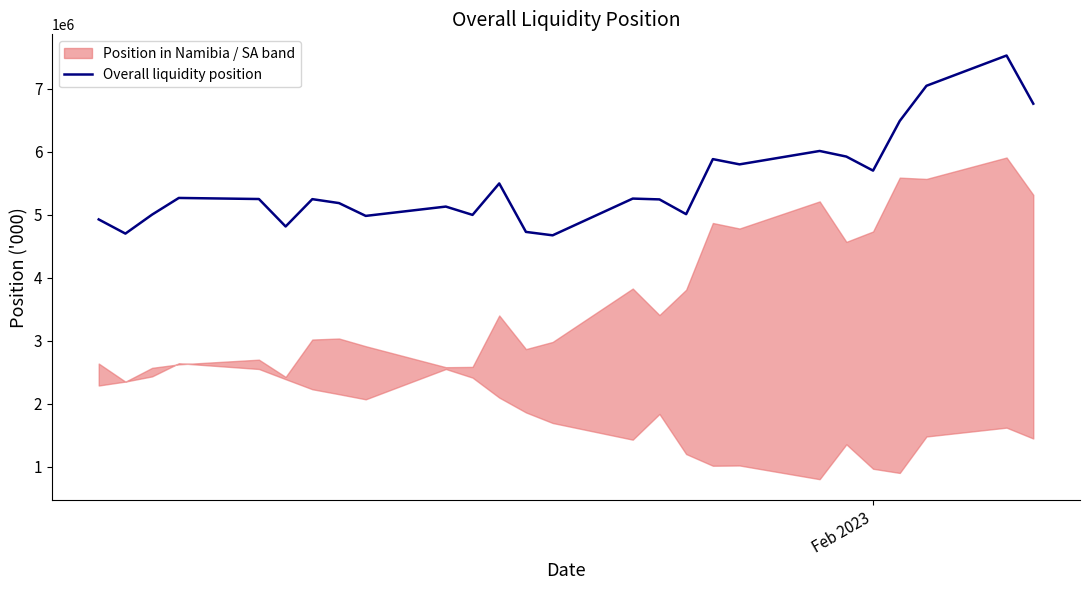

Reading left to right, extract all data points from this chart.

4925886.1	4700785.7	5002484.8	5266902.3	5249864.0	4813783.5	5247791.5	5185231.2	4981796.6	5129817.9	4997807.8	5497219.7	4727565.3	4673439.1	5256729.6	5243815.9	5009215.2	5883500.8	5800204.2	6012860.3	5923802.2	5700829.1	6489615.4	7047788.4	7528487.2	6763417.0